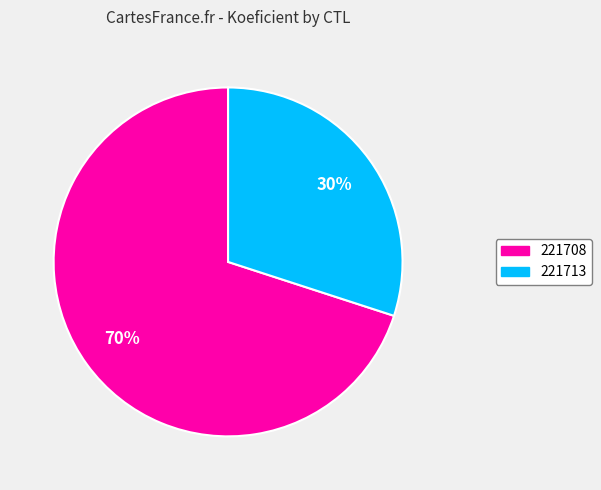

Is it true that 221708 is 76% of the pie?

False